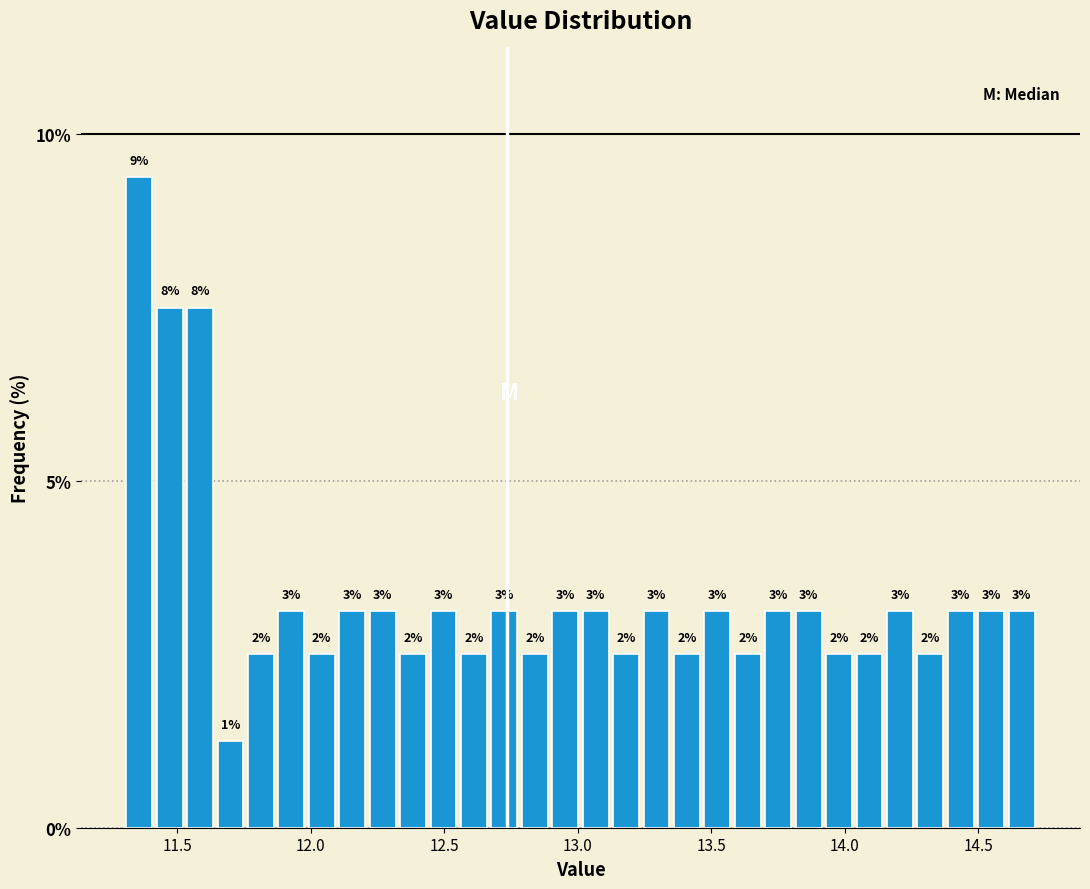

Around what value on the x-axis is the tallest bar? Give the approximate position of its centre, as read against the axis.

11.35